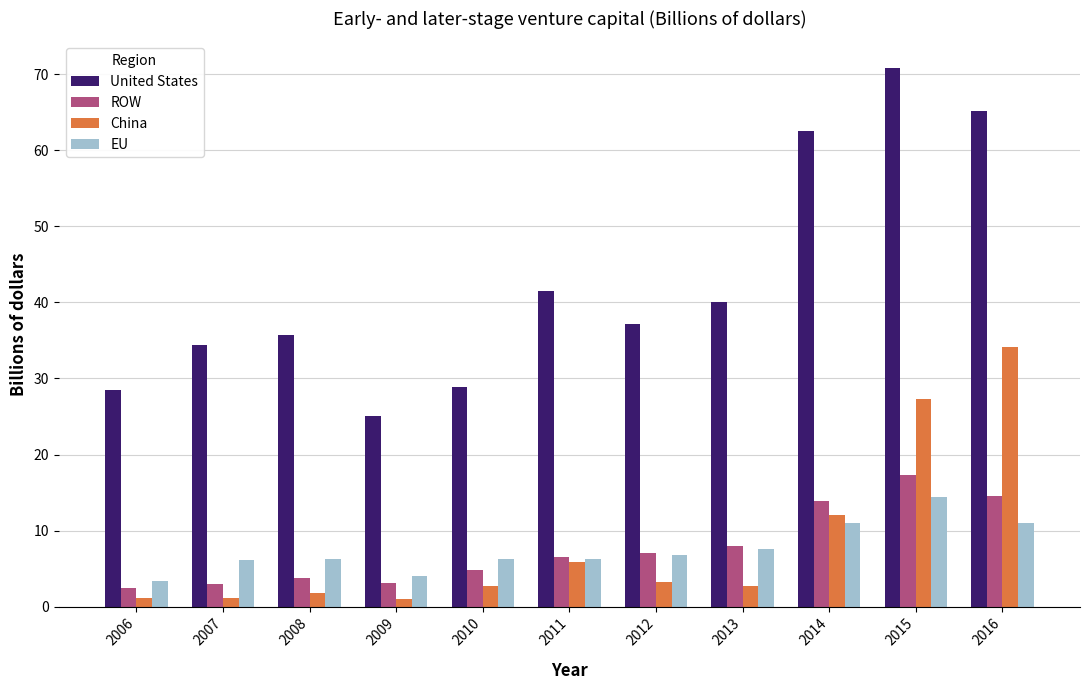

Rank the series by their maximum value, from highest to lowest.

United States, China, ROW, EU